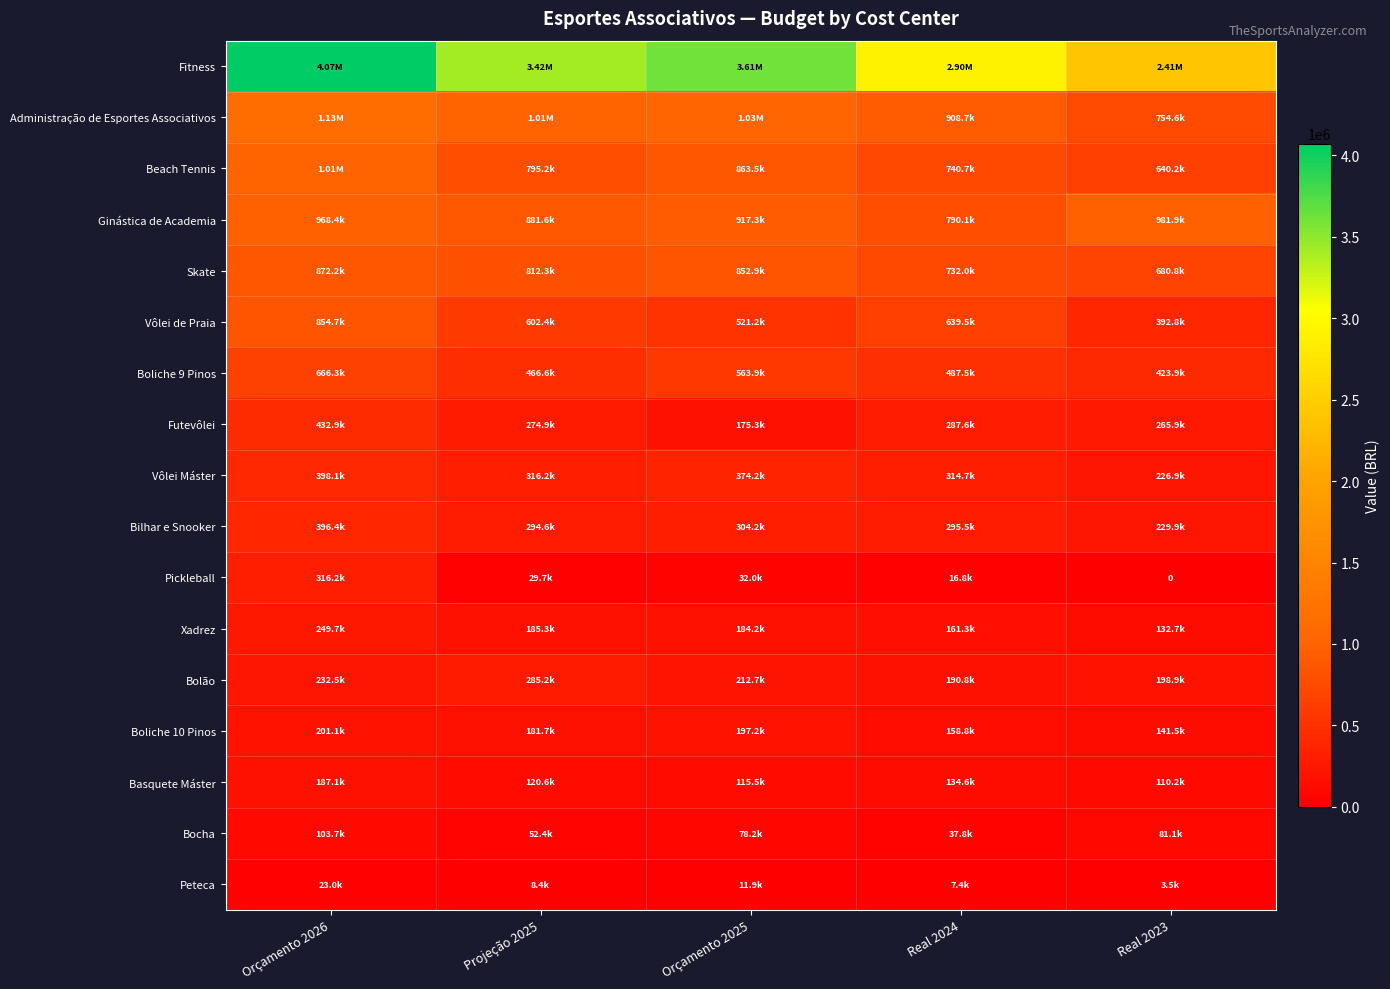

How many data points does each series have?

5